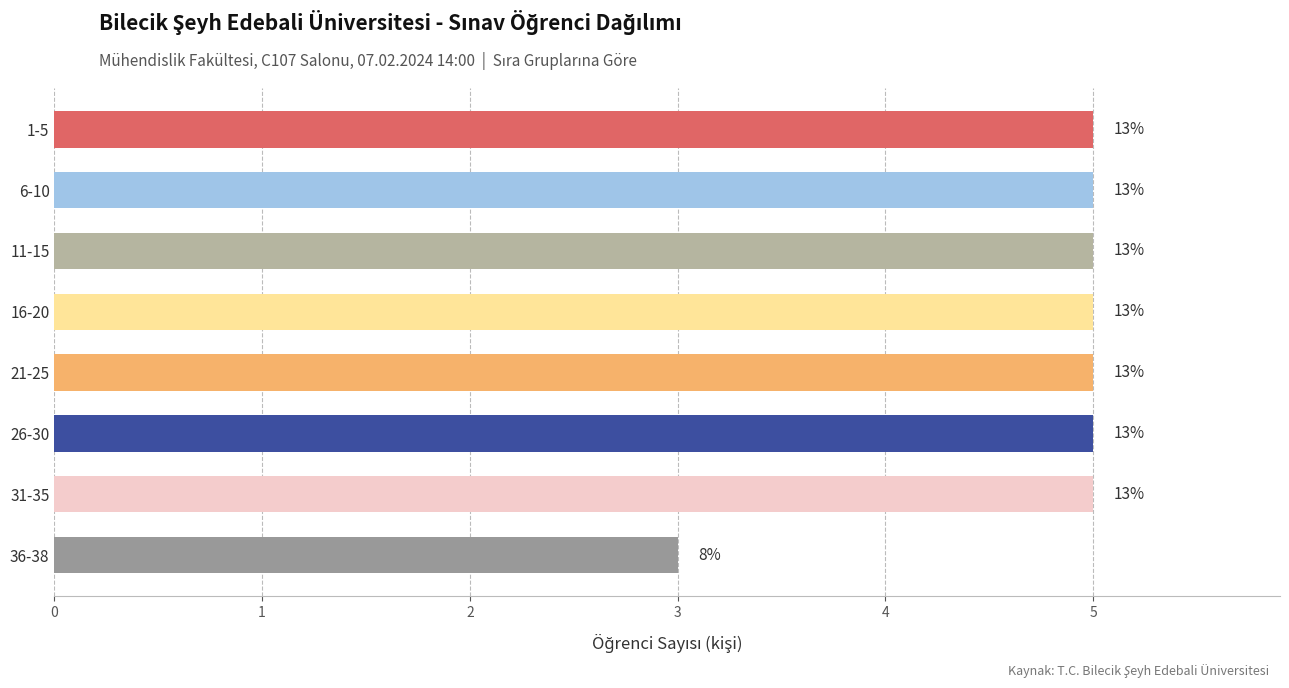

How many bars are there in total?

8